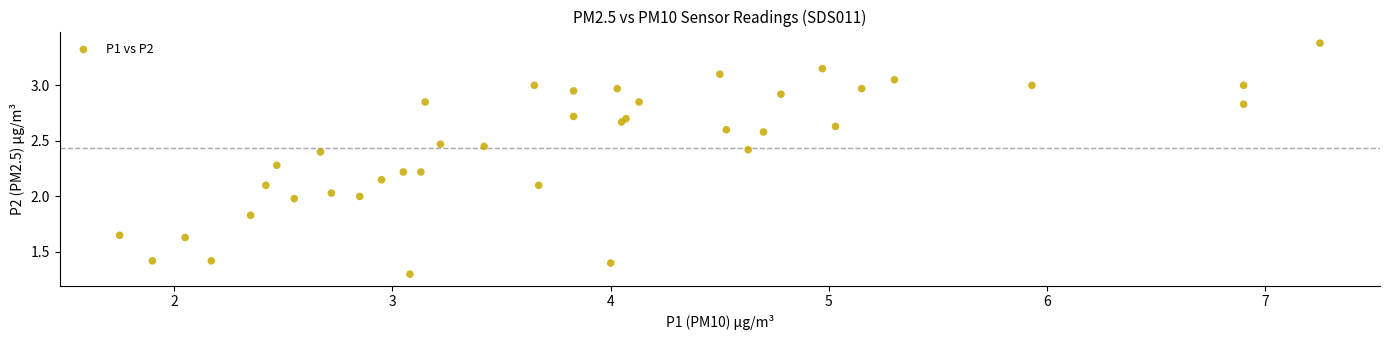

What is the range of X values (max minus min)?

5.5